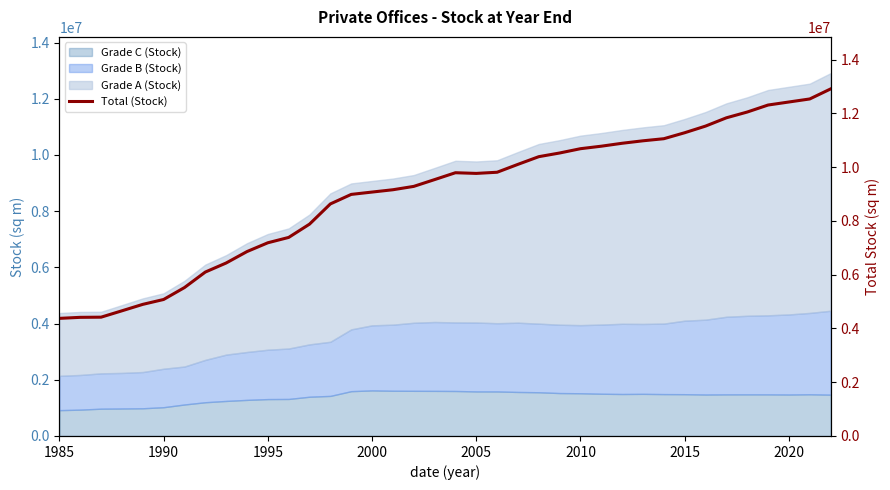

How many points are lower than both their immediate neighbors (excluding endpoints)?

1